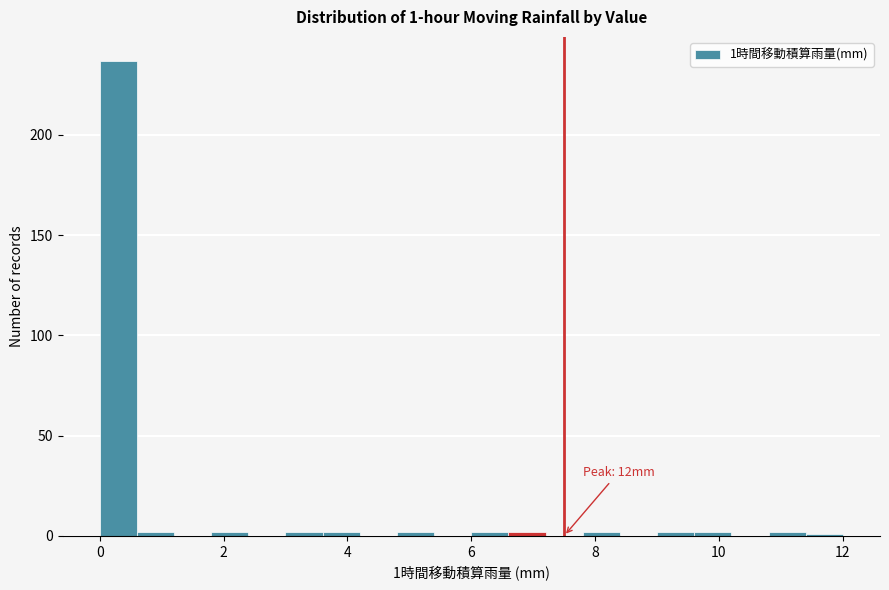

Around what value on the x-axis is the tallest bar? Give the approximate position of its centre, as read against the axis.

0.4